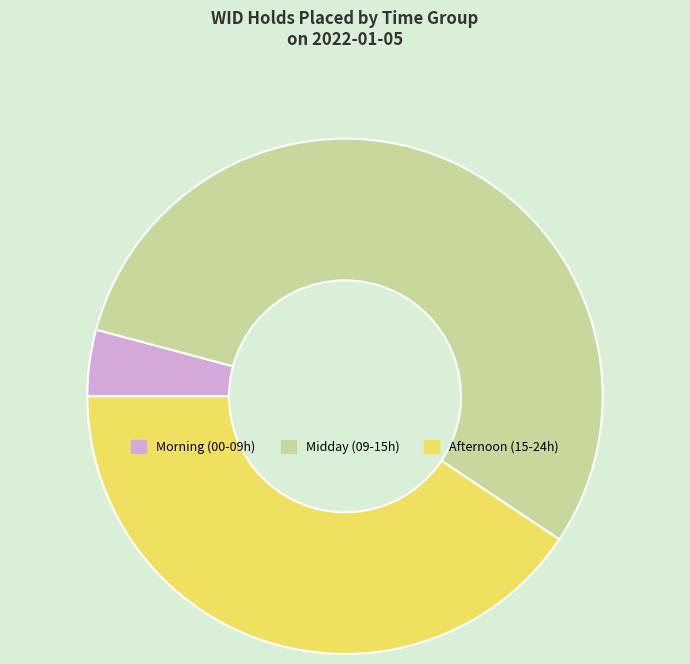

Count the number of slices in the pie.

3